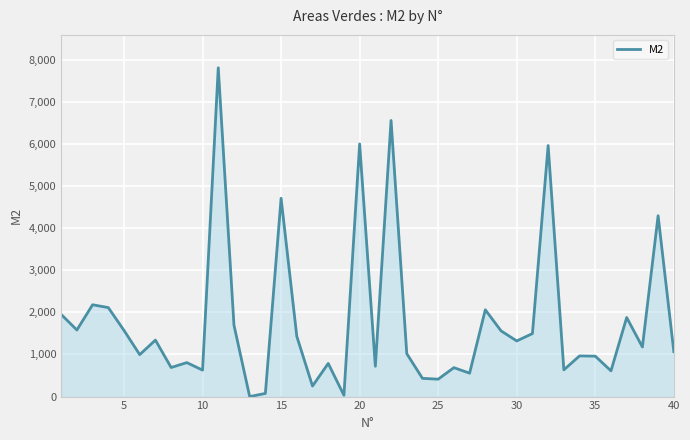

How many lines are shown in the chart?

1